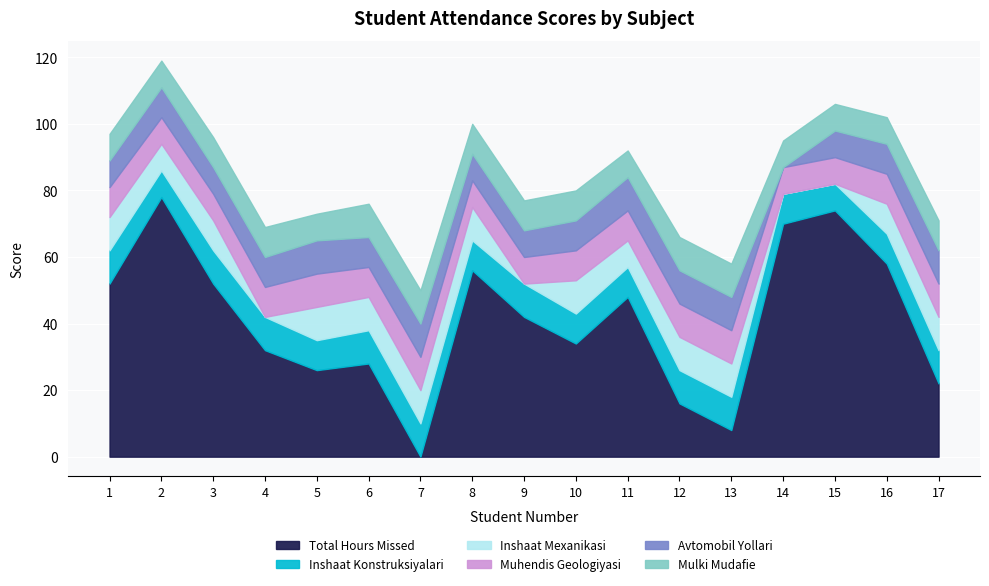

What are all the series names shown in the legend?

Total Hours Missed, Inshaat Konstruksiyalari, Inshaat Mexanikasi, Muhendis Geologiyasi, Avtomobil Yollari, Mulki Mudafie